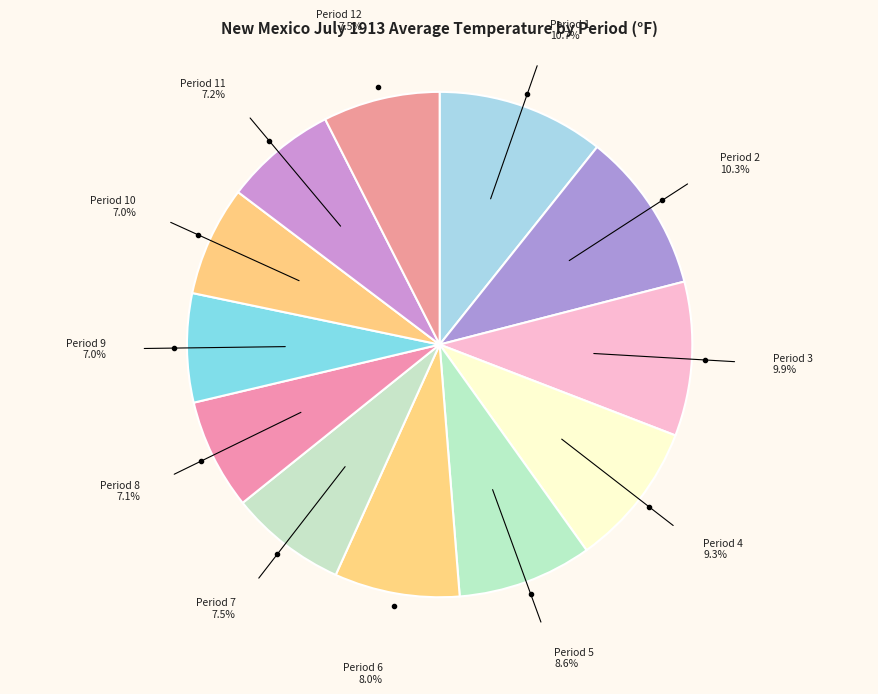

How many segments does this pie chart have?

12